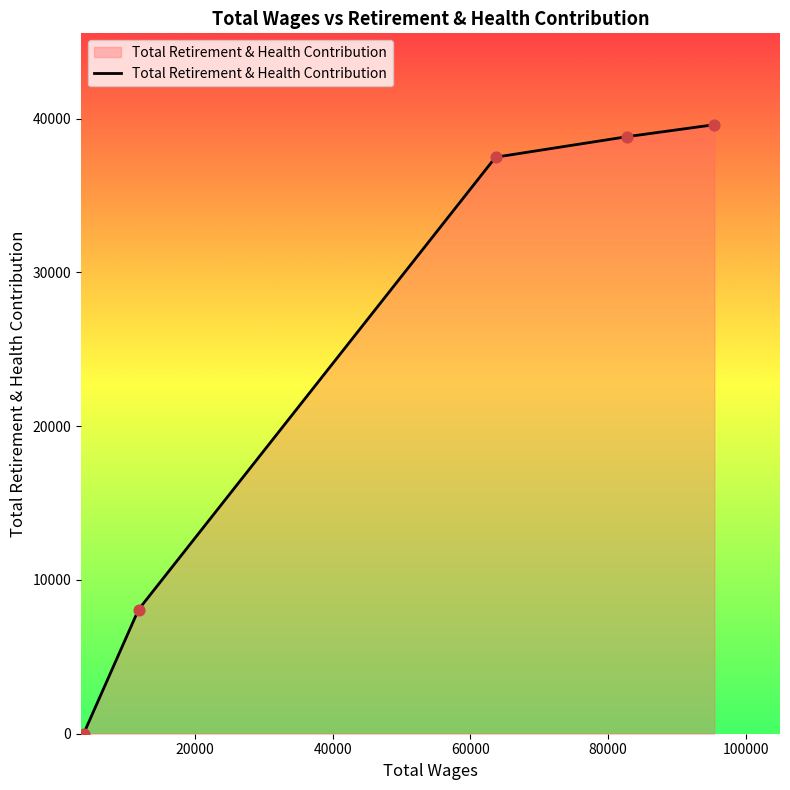

True or false: there are more than 2 points higher than both neighbors.

False